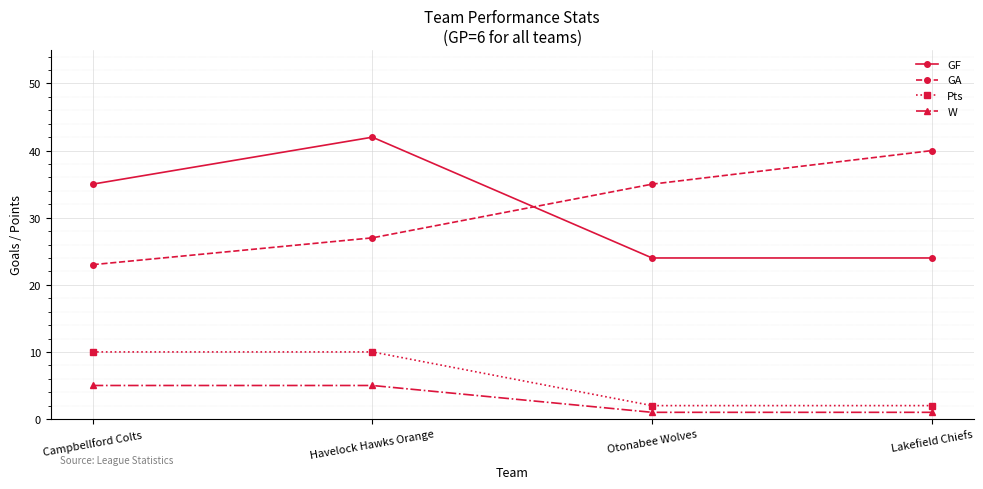

How many GA values are between 27 and 40?

3